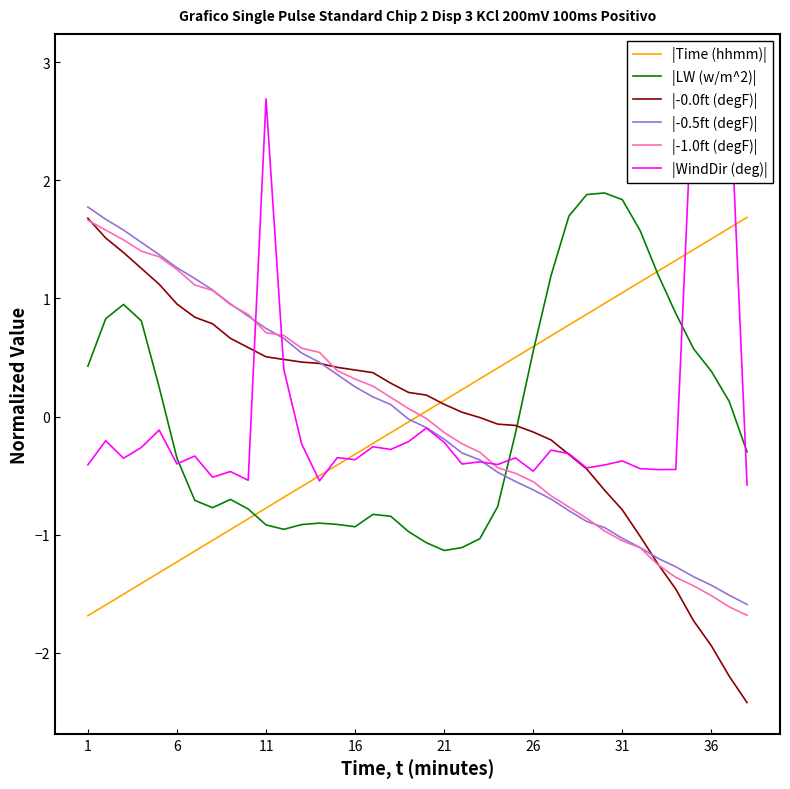

What is the difference between the second highest and minimum values in the |WindDir (deg)| series?

3.5